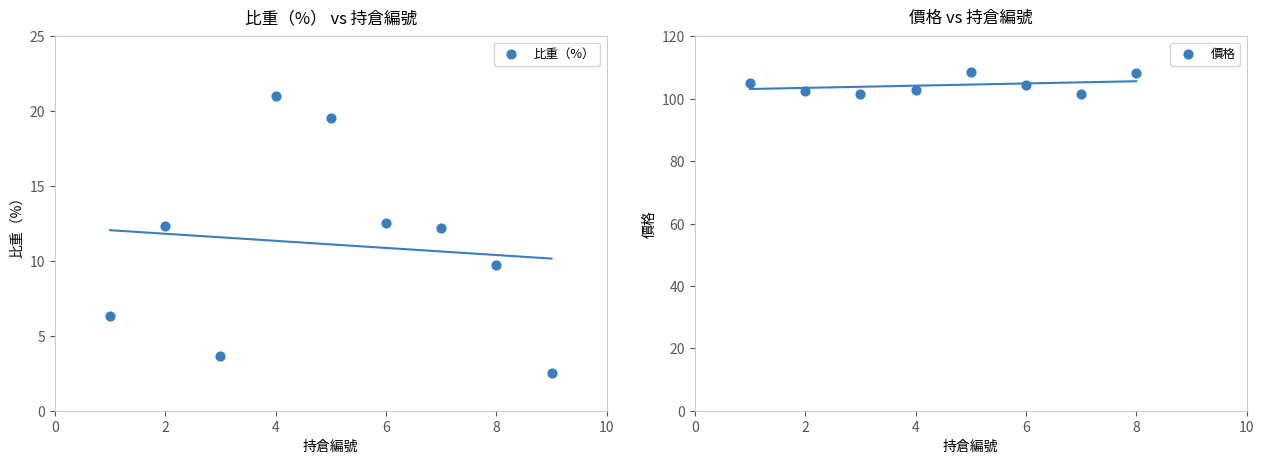

What is the ratio of the value at 9 to the value at 1?

0.4